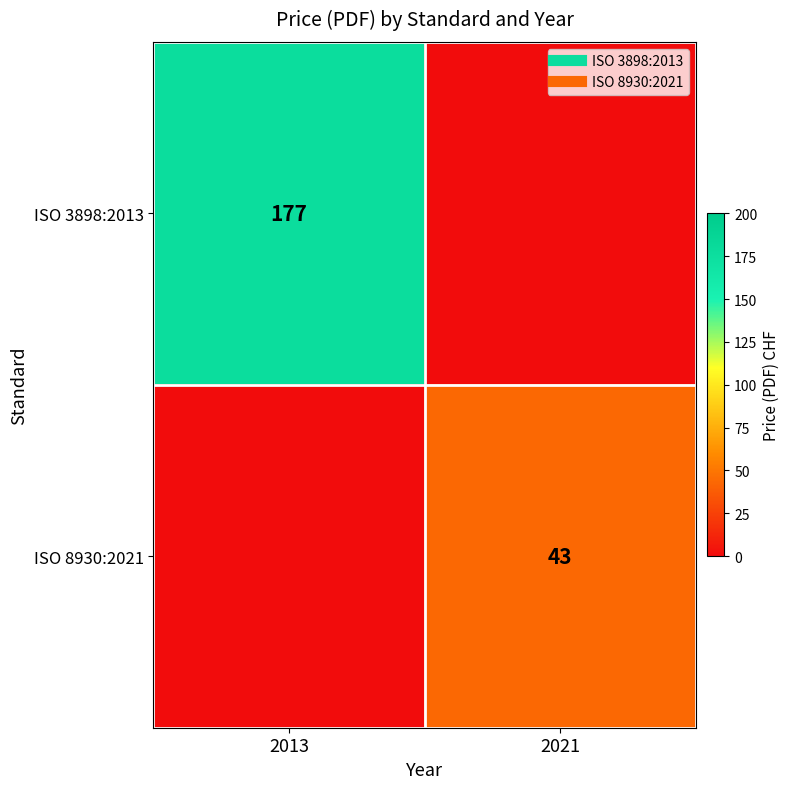

At which label does ISO 8930:2021 reach its minimum?

2013